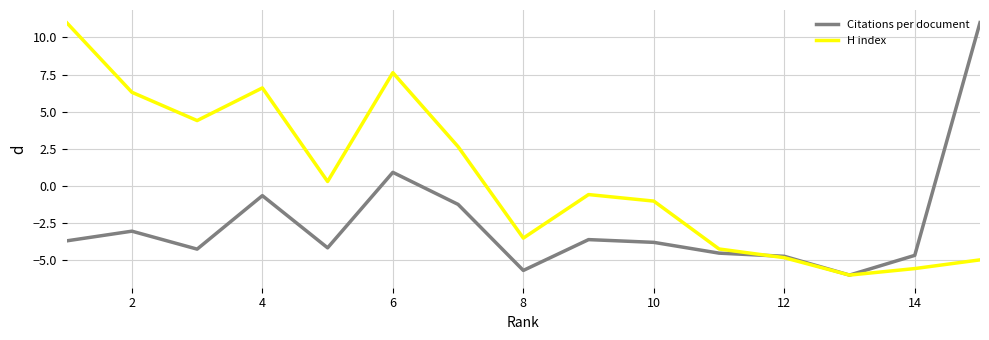

Which series has the largest total across all categories?

H index